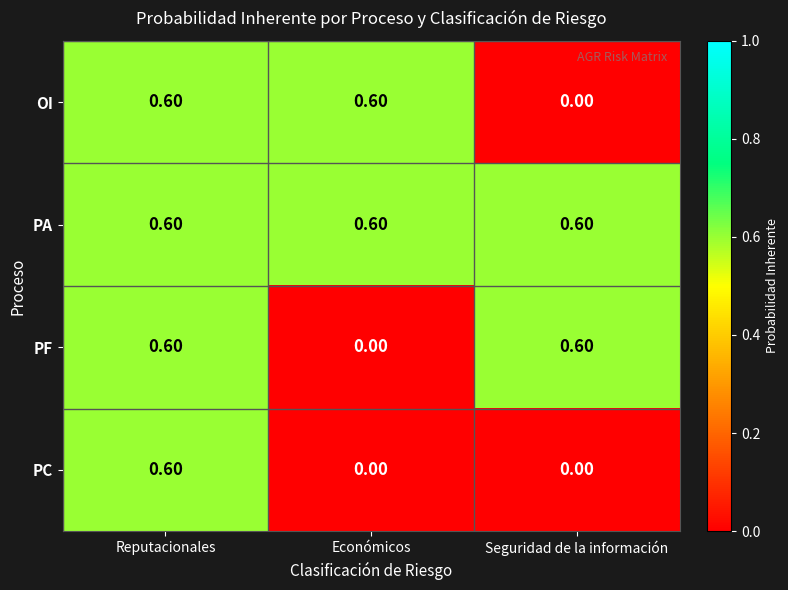

Where is PF nearest to the value 0?

Económicos